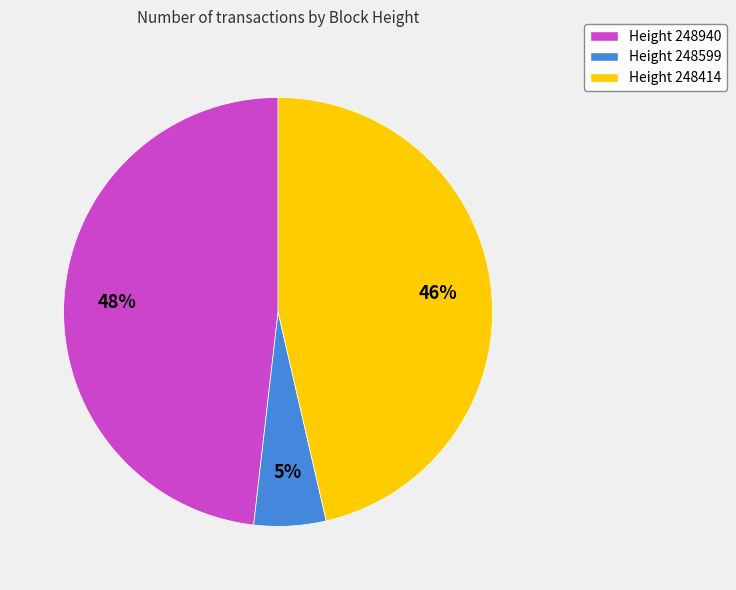

To the nearest percent, what is the average slice percentage?

33%